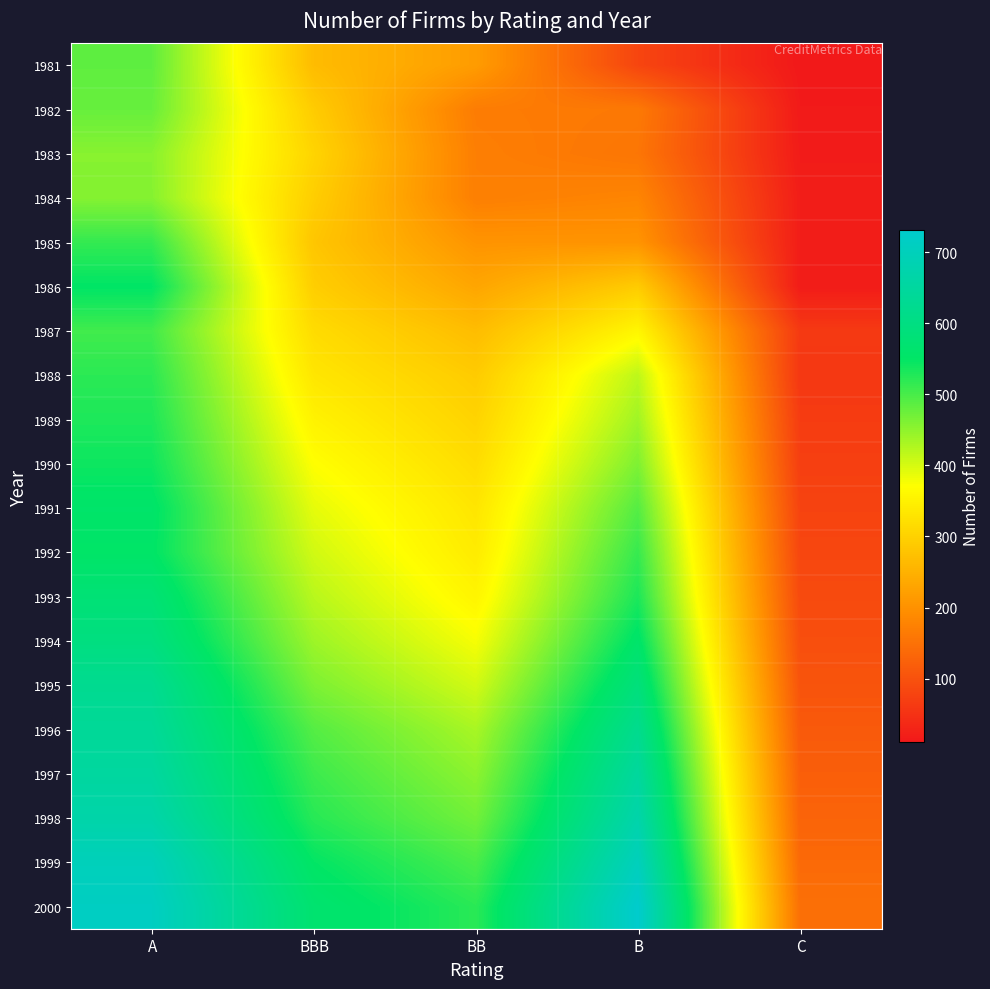

How many categories are shown in the chart?

5